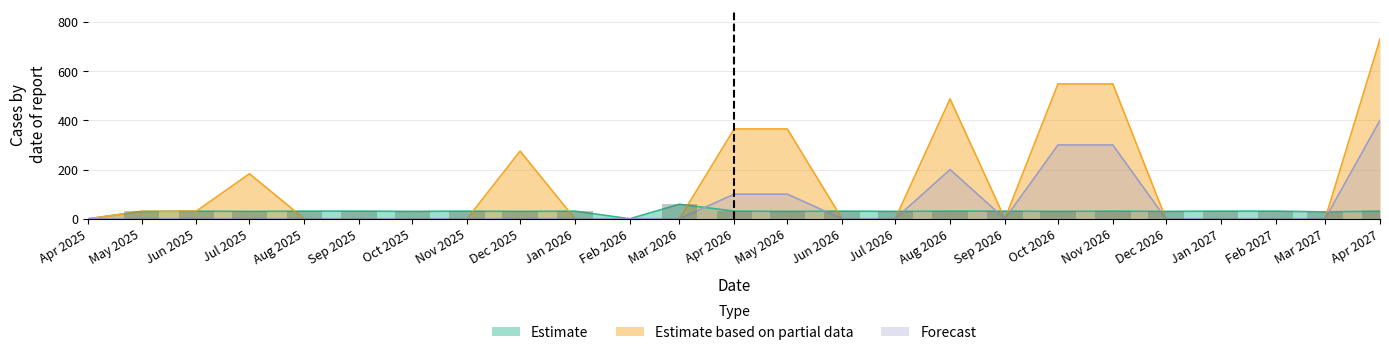

How many categories are shown in the chart?

25